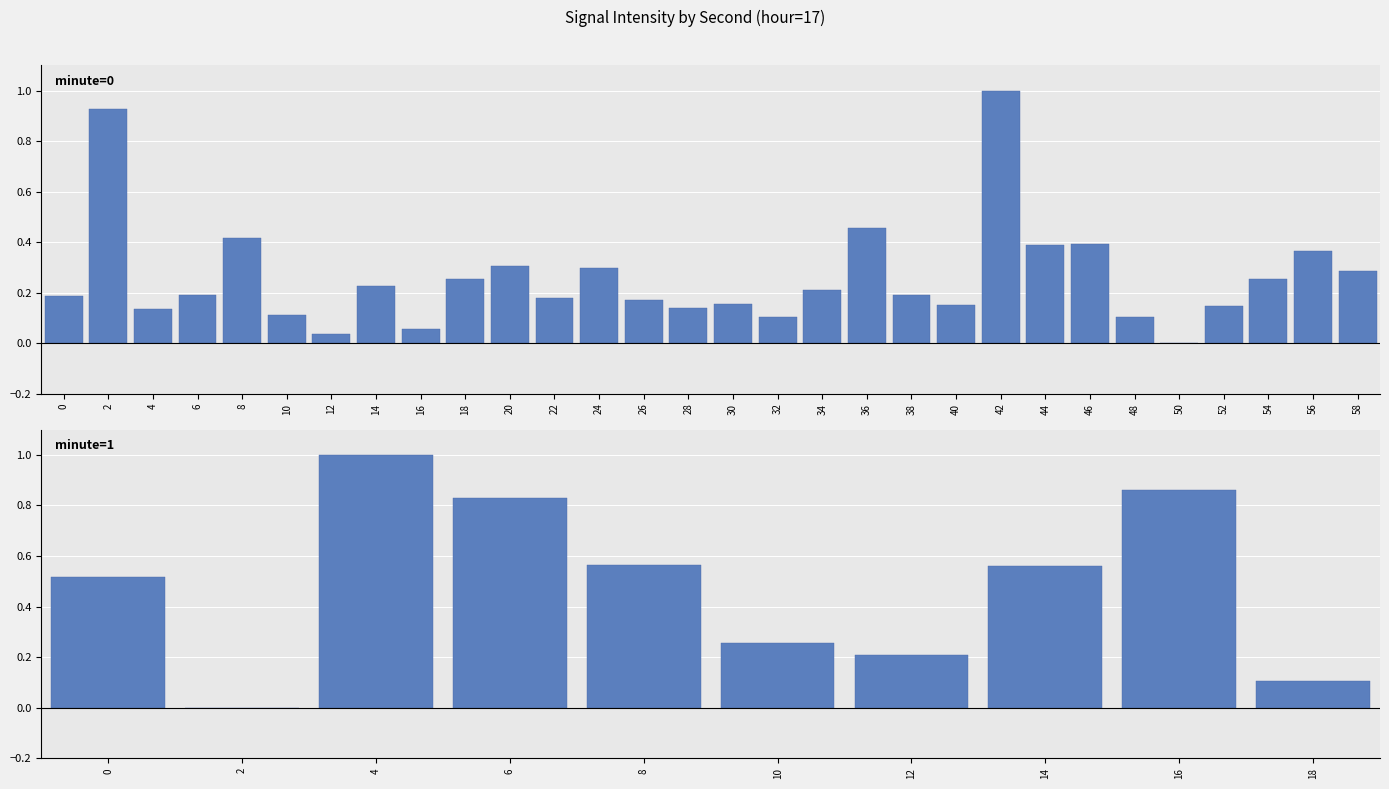

Are the bars grouped side by side (vs. stacked)?

No